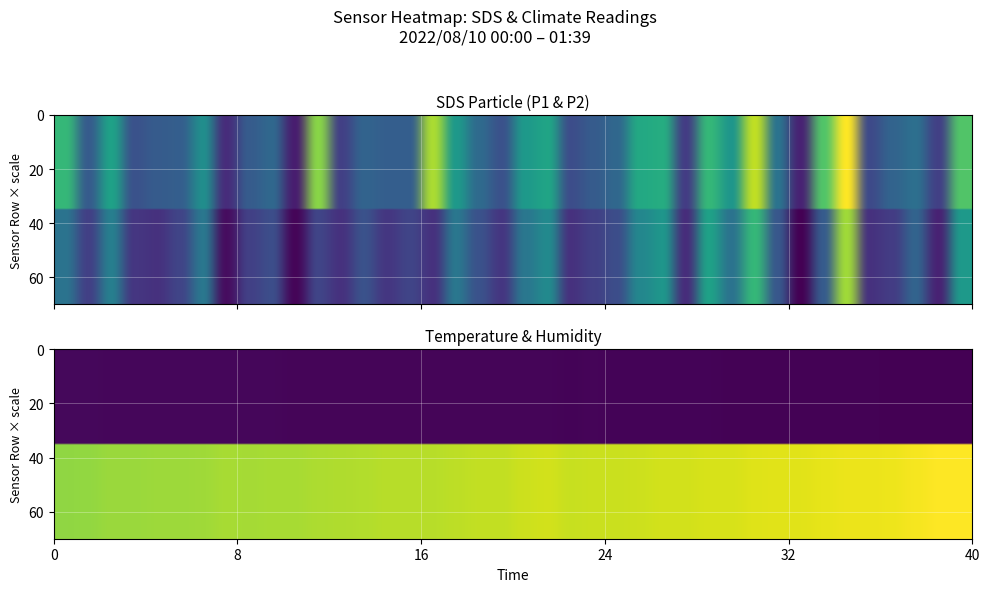

What value does the SDS_P2 series have at 01:23?

0.3